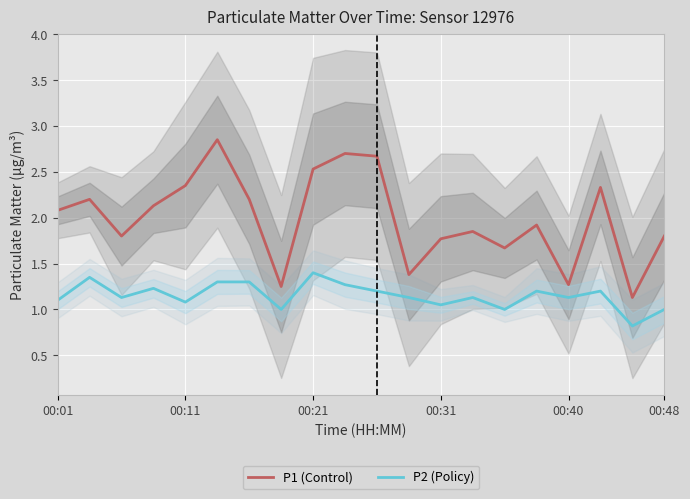

Reading left to right, extract all data points from this chart.

P1 (Control): 2.1	2.2	1.8	2.1	2.4	2.9	2.2	1.2	2.5	2.7	2.7	1.4	1.8	1.9	1.7	1.9	1.3	2.3	1.1	1.8
P2 (Policy): 1.1	1.4	1.1	1.2	1.1	1.3	1.3	1.0	1.4	1.3	1.2	1.1	1.1	1.1	1.0	1.2	1.1	1.2	0.8	1.0